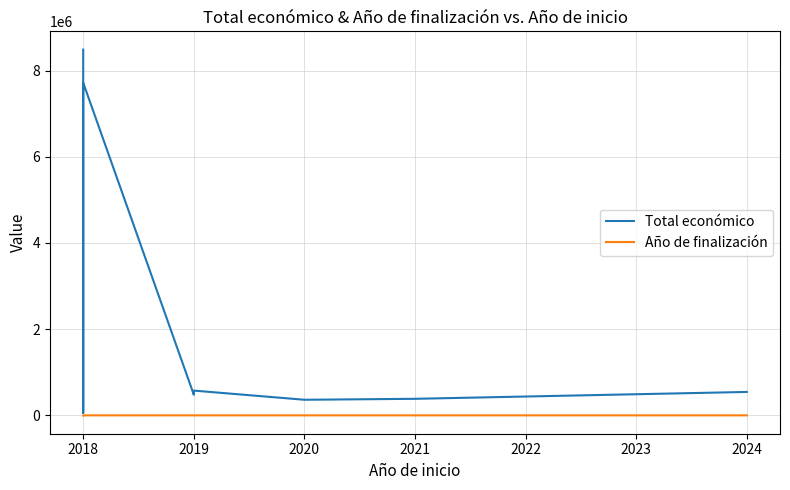

How many lines are shown in the chart?

2